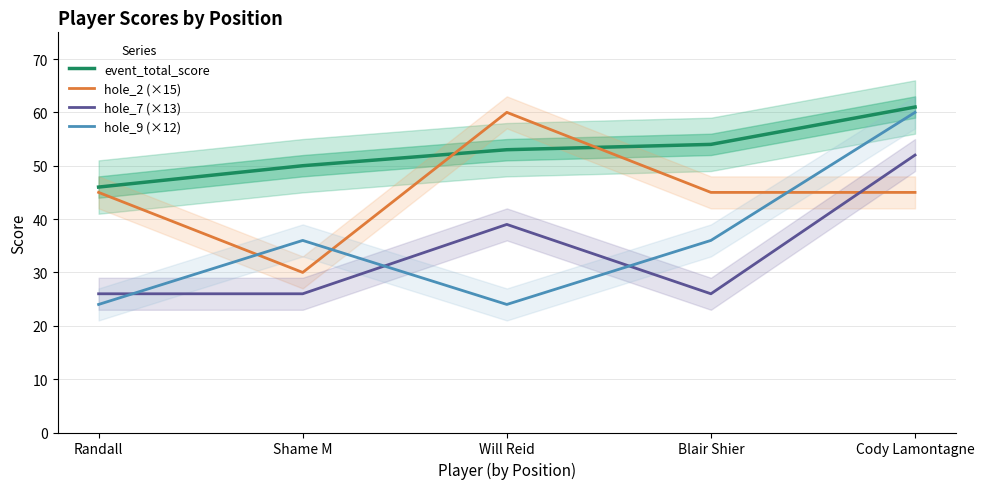

What is the minimum value shown in the chart?

24